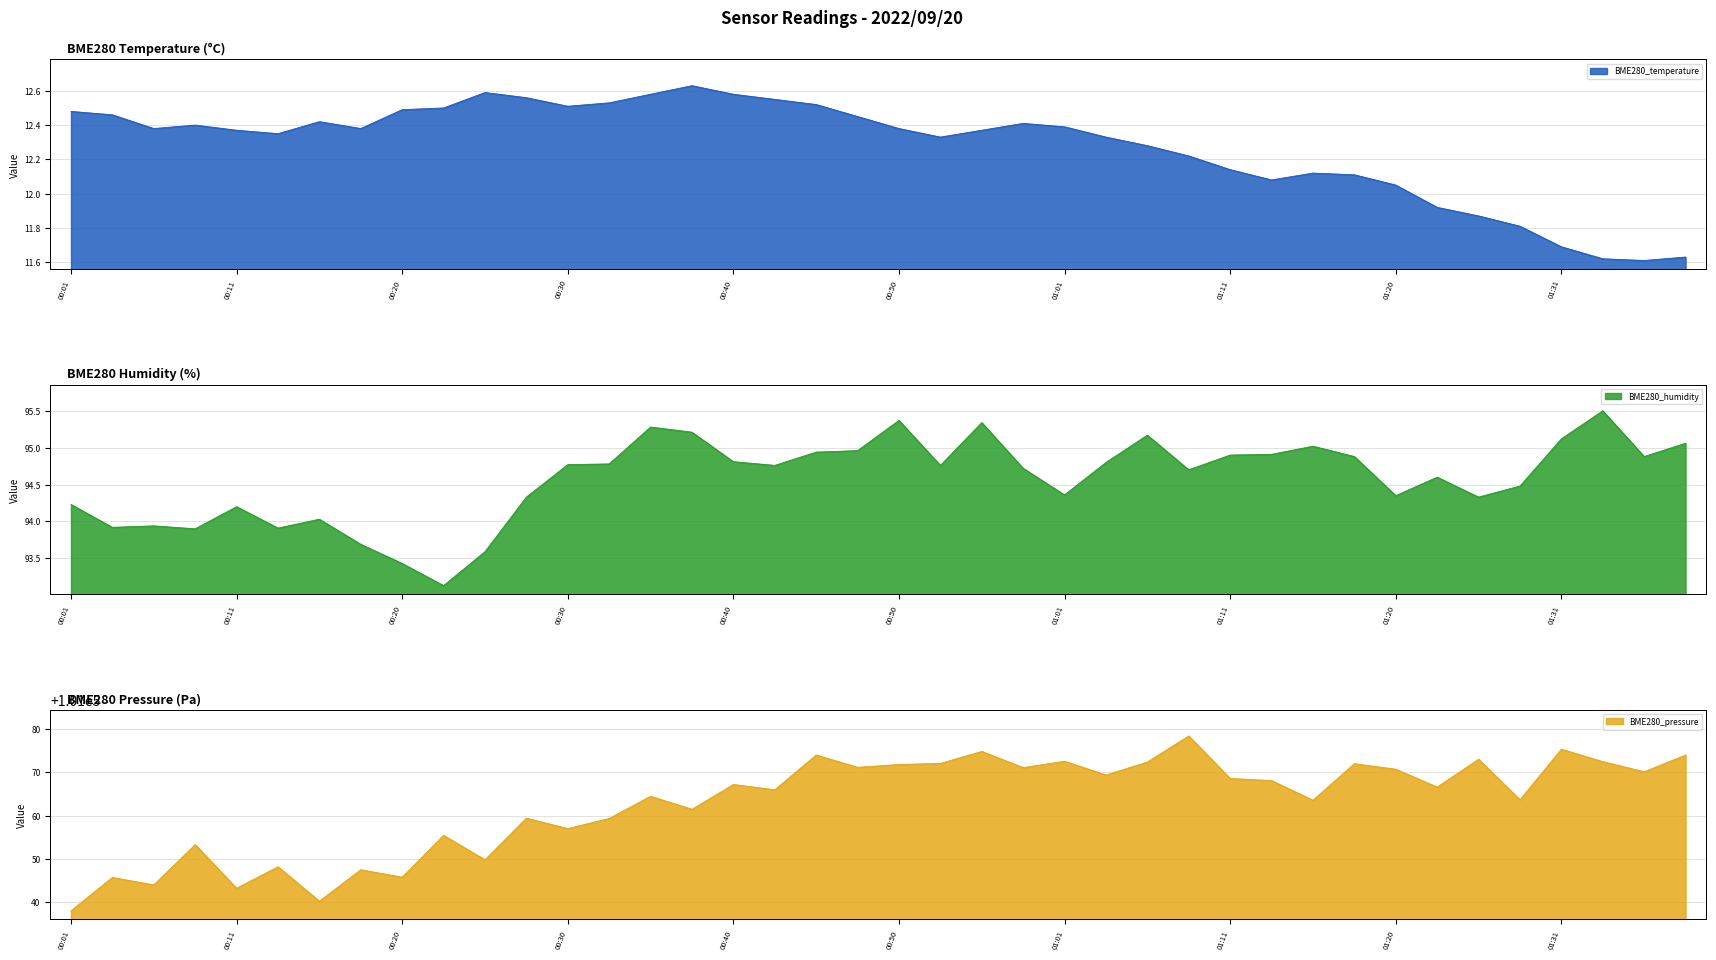

What is the difference between the maximum and second lowest values in the BME280_pressure series?

38.2